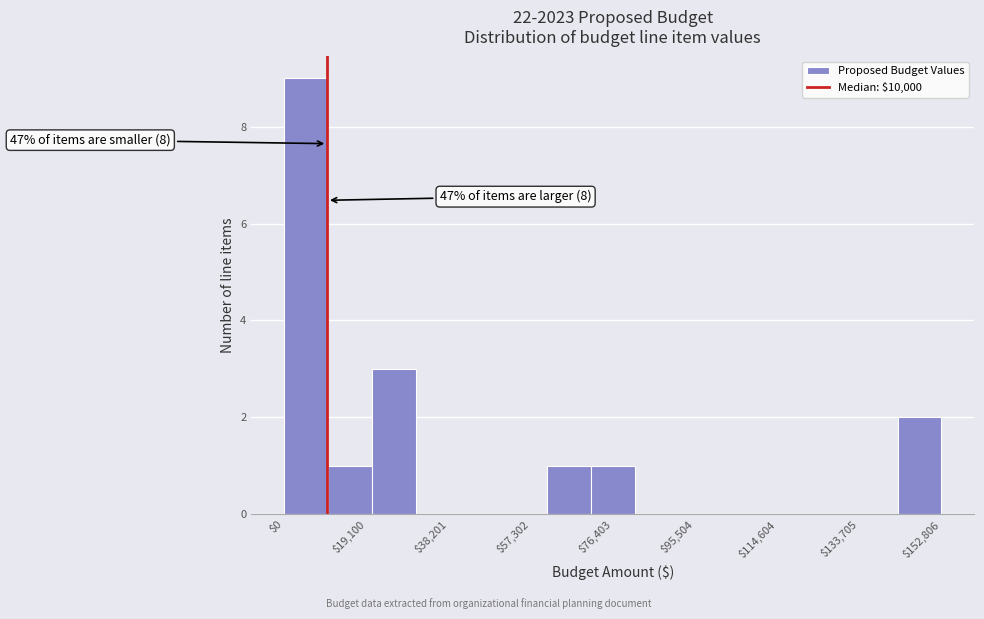

Over which range of the x-axis is the bar tallest?

0 to 10000